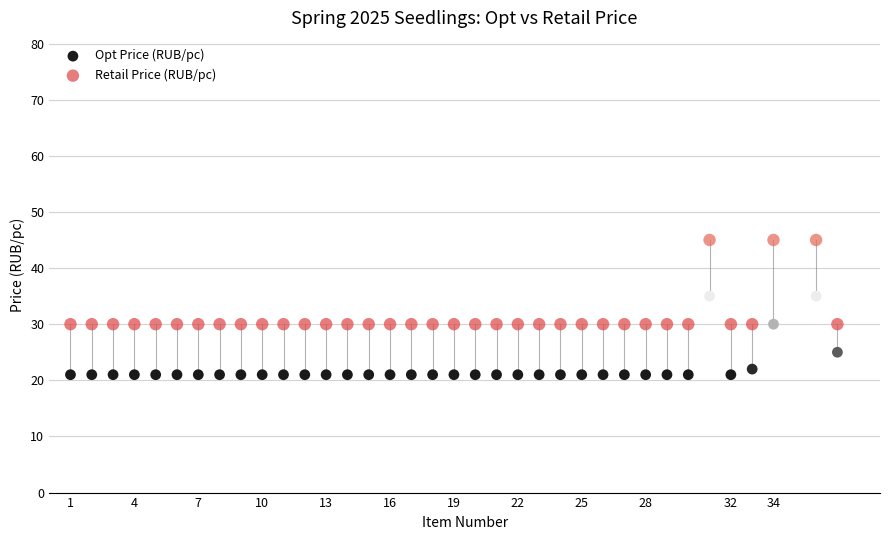

Which series has the largest Y range (max minus min)?

Retail Price (RUB/pc)